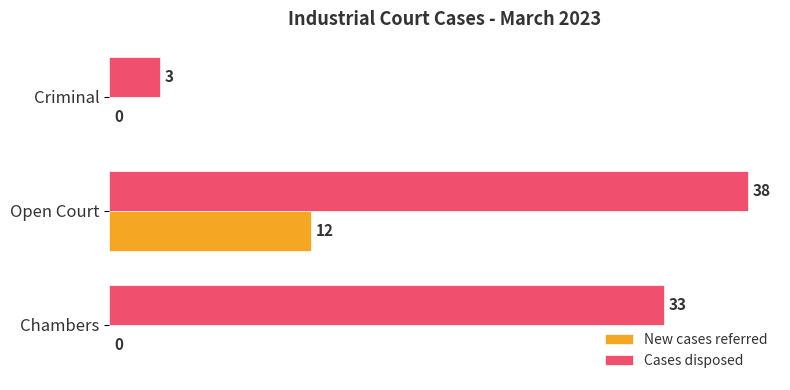

Which series changed the most between Open Court and Criminal?

Cases disposed